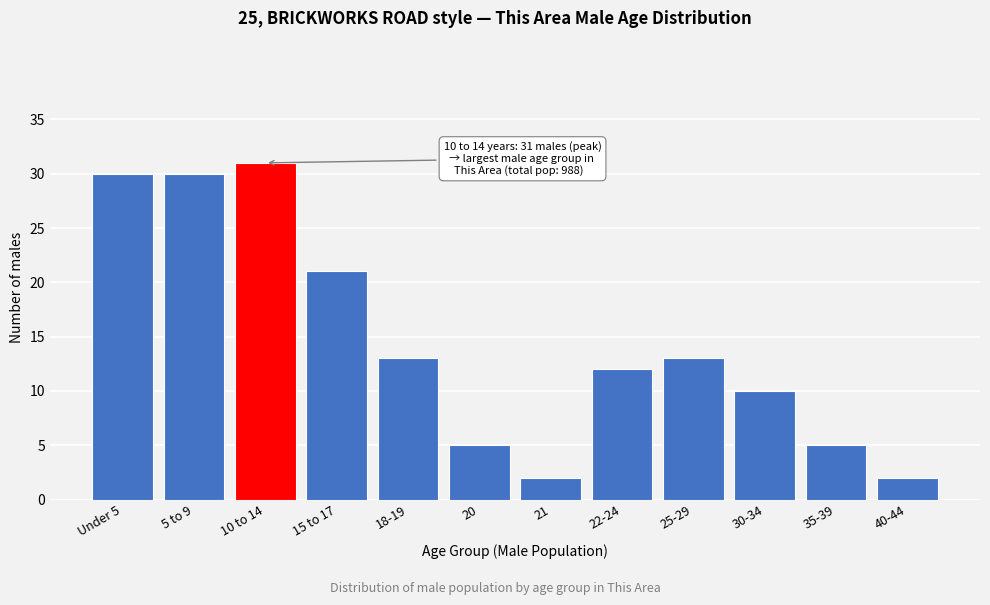

Reading left to right, list all the values displayed in this chart.

30	30	31	21	13	5	2	12	13	10	5	2